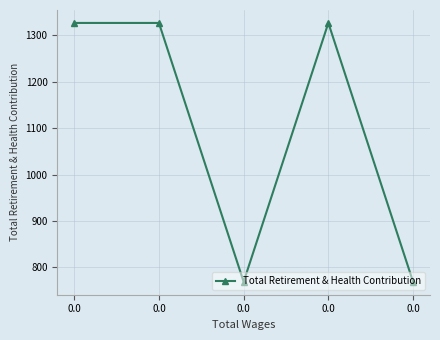

Reading left to right, transcribe all the data shown in this chart.

1327	1327	769	1327	769